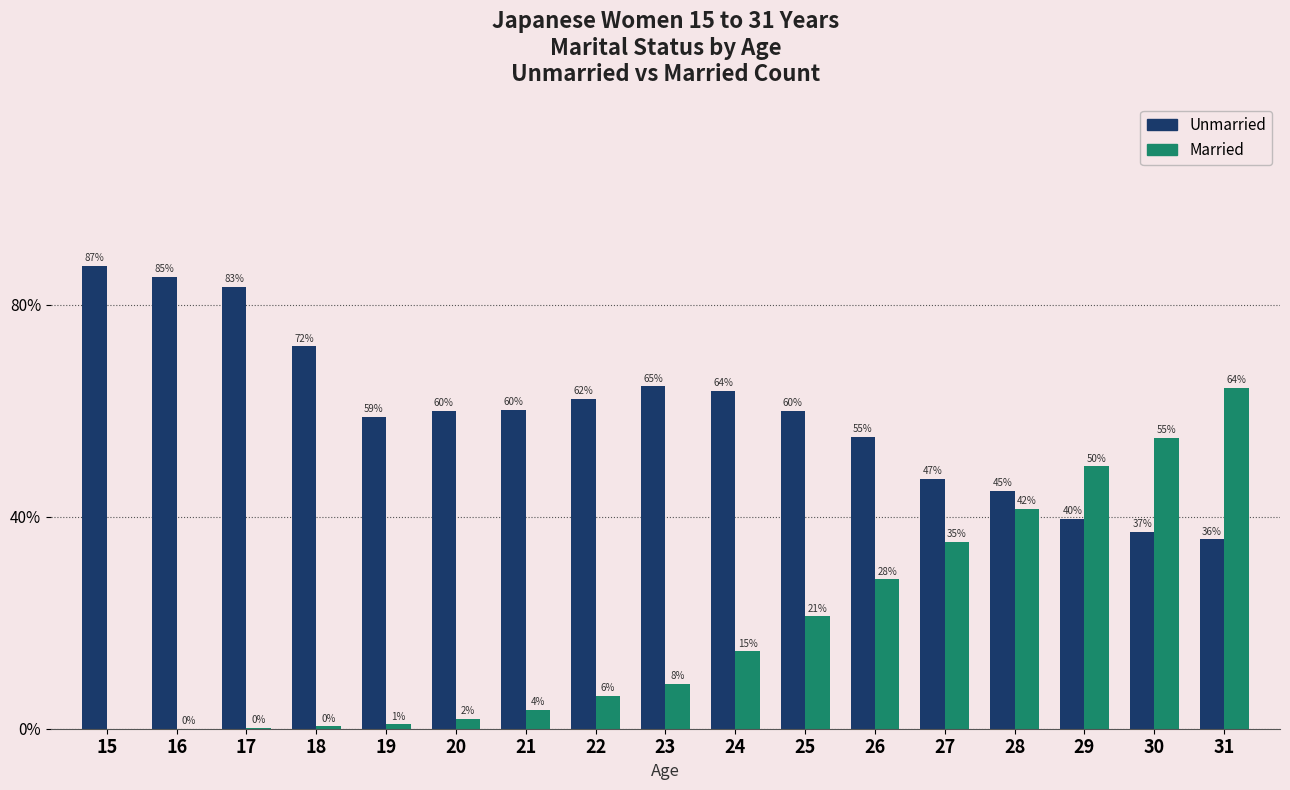

At which label does Married first exceed 497?

24